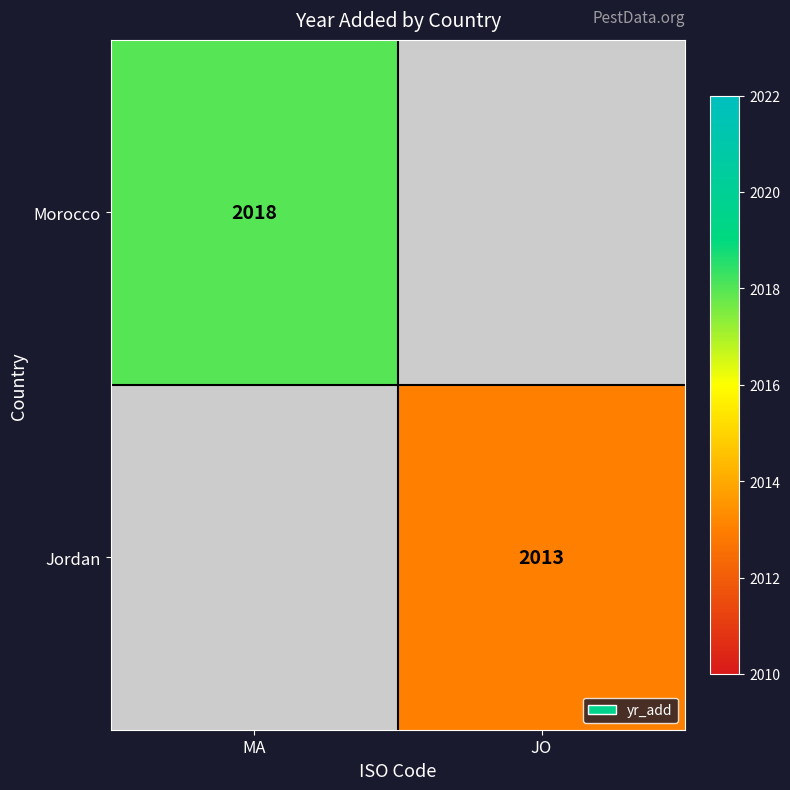

At how many categories does at least one series exceed 2015?

1